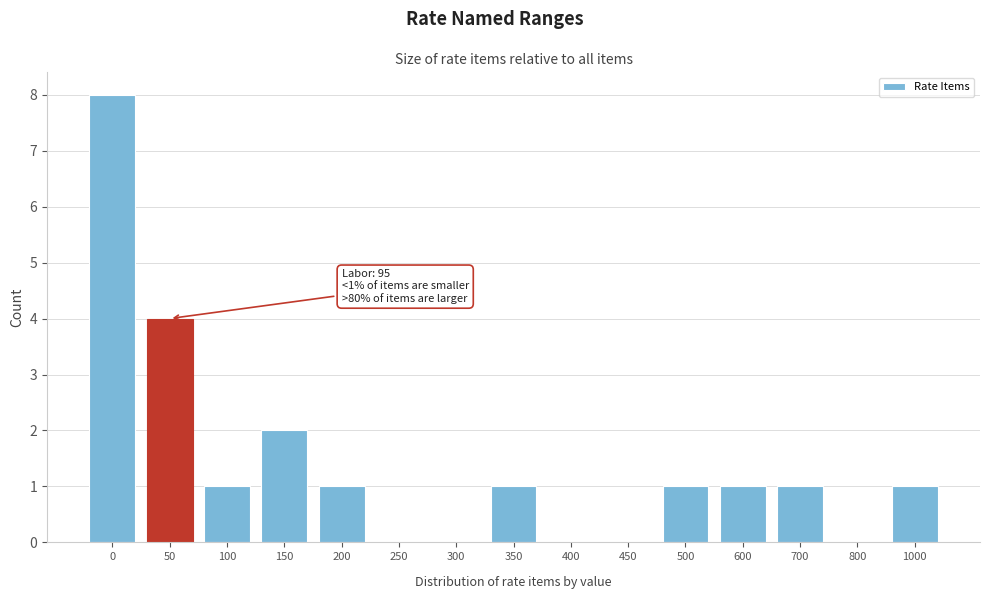

Reading right to left, what are all the values shown in this chart?

1000=1	800=0	700=1	600=1	500=1	450=0	400=0	350=1	300=0	250=0	200=1	150=2	100=1	50=4	0=8